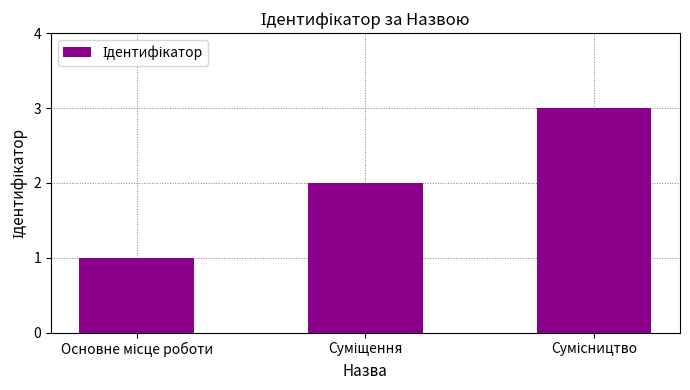

What is the greatest value displayed?

3